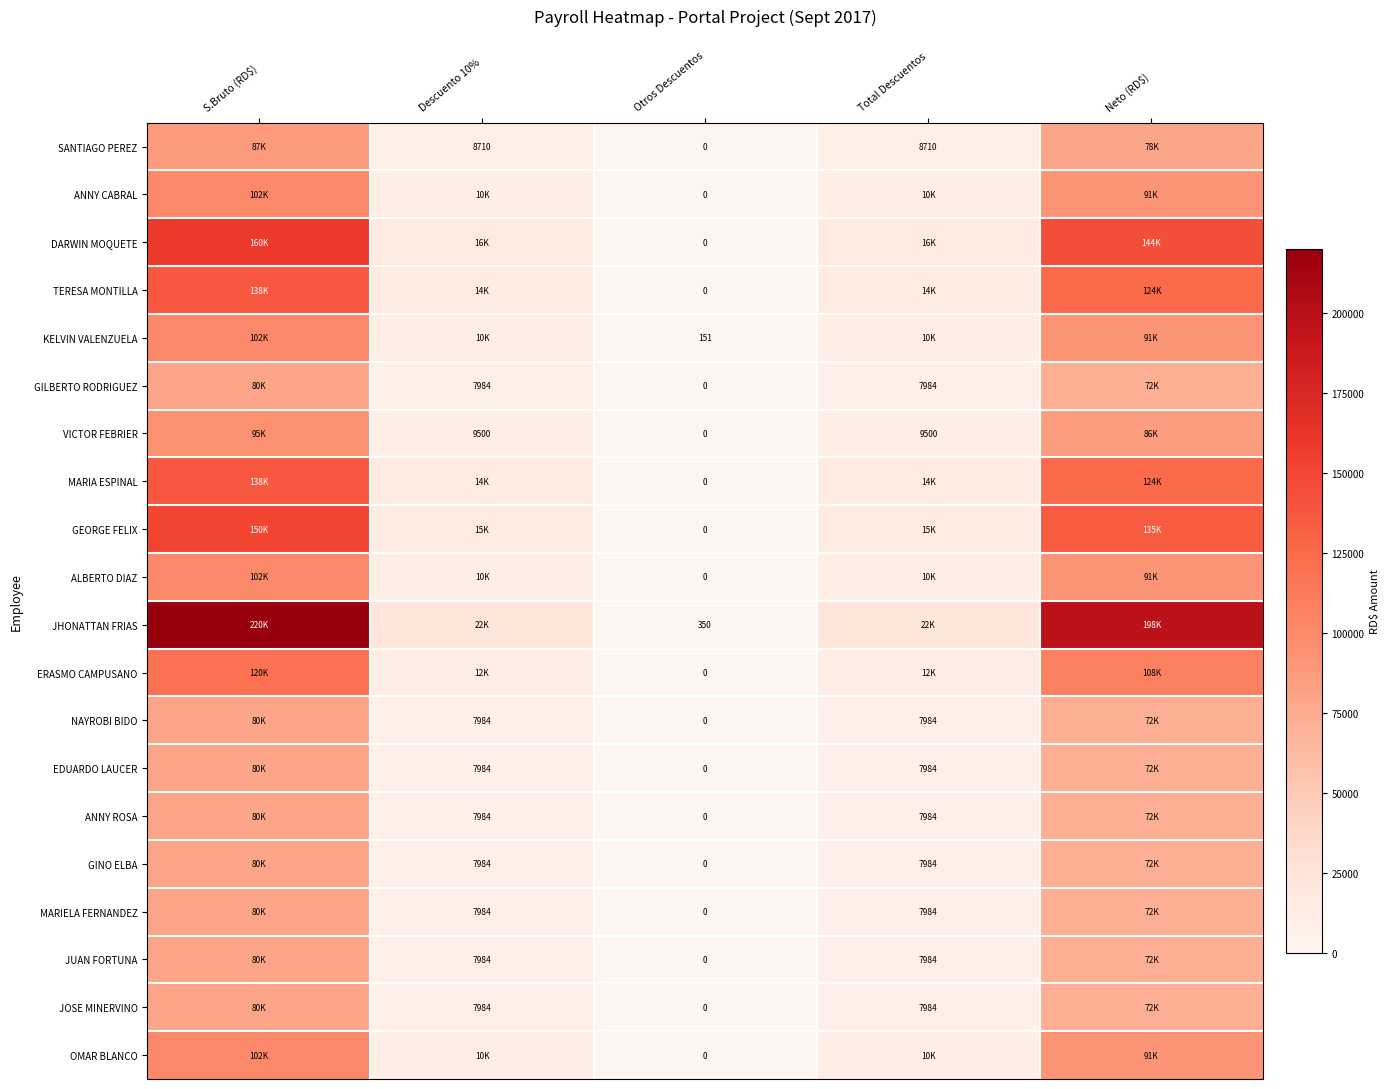

What is the approximate value of VICTOR FEBRIER at Total Descuentos?

9500.0